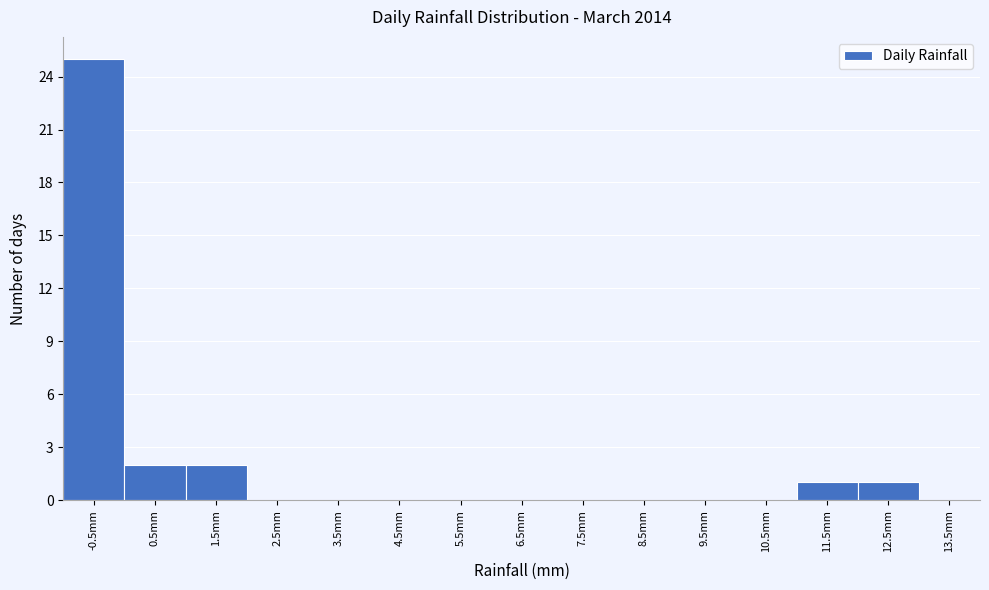

Reading left to right, what are all the values shown in this chart?

-0.5mm=25	0.5mm=2	1.5mm=2	2.5mm=0	3.5mm=0	4.5mm=0	5.5mm=0	6.5mm=0	7.5mm=0	8.5mm=0	9.5mm=0	10.5mm=0	11.5mm=1	12.5mm=1	13.5mm=0